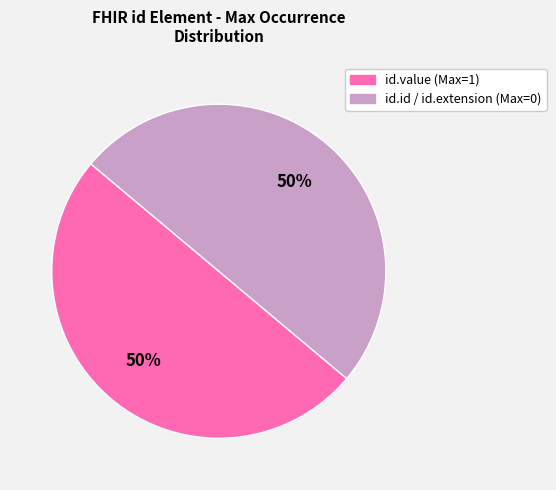

To the nearest percent, what is the average slice percentage?

50%